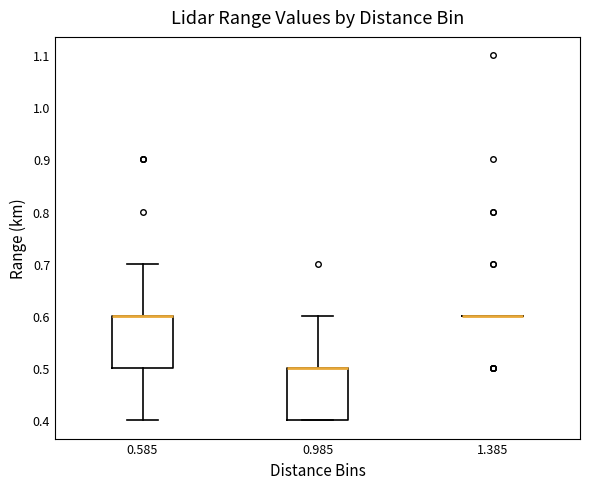

Reading left to right, transcribe this box plot: for each box, give where its median line is, the range the box spans, and where its two whiskers end, as read against the y-axis. The values are not printed on the chart, so give them approximately, as read against the axis.

0.585: median 0.6 (drawn on the box's upper edge), box 0.5 to 0.6, whiskers 0.4 to 0.7
0.985: median 0.5 (drawn on the box's upper edge), box 0.4 to 0.5, whiskers 0.4 to 0.6
1.385: box collapsed to a line at 0.6, whiskers 0.6 to 0.6